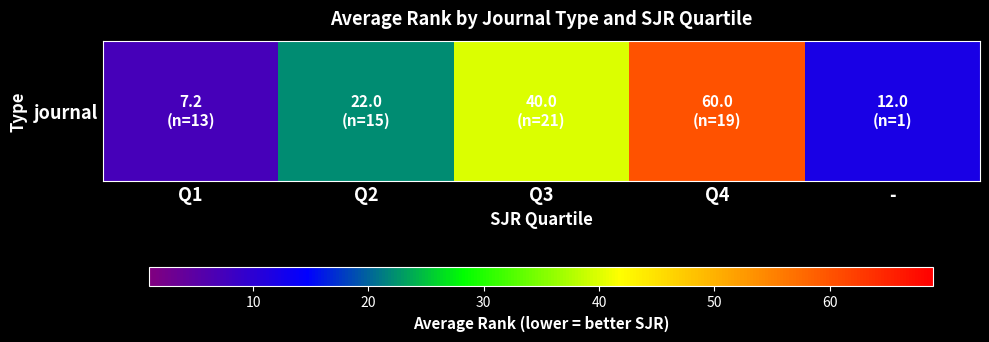

At which category does the chart reach its minimum across all series?

Q1